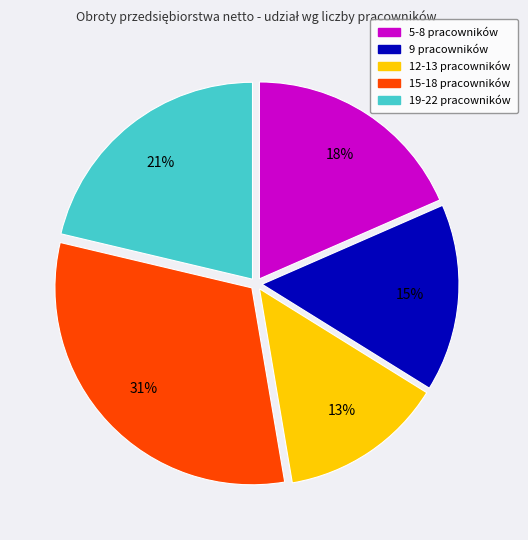

Is there a majority slice in this chart?

No